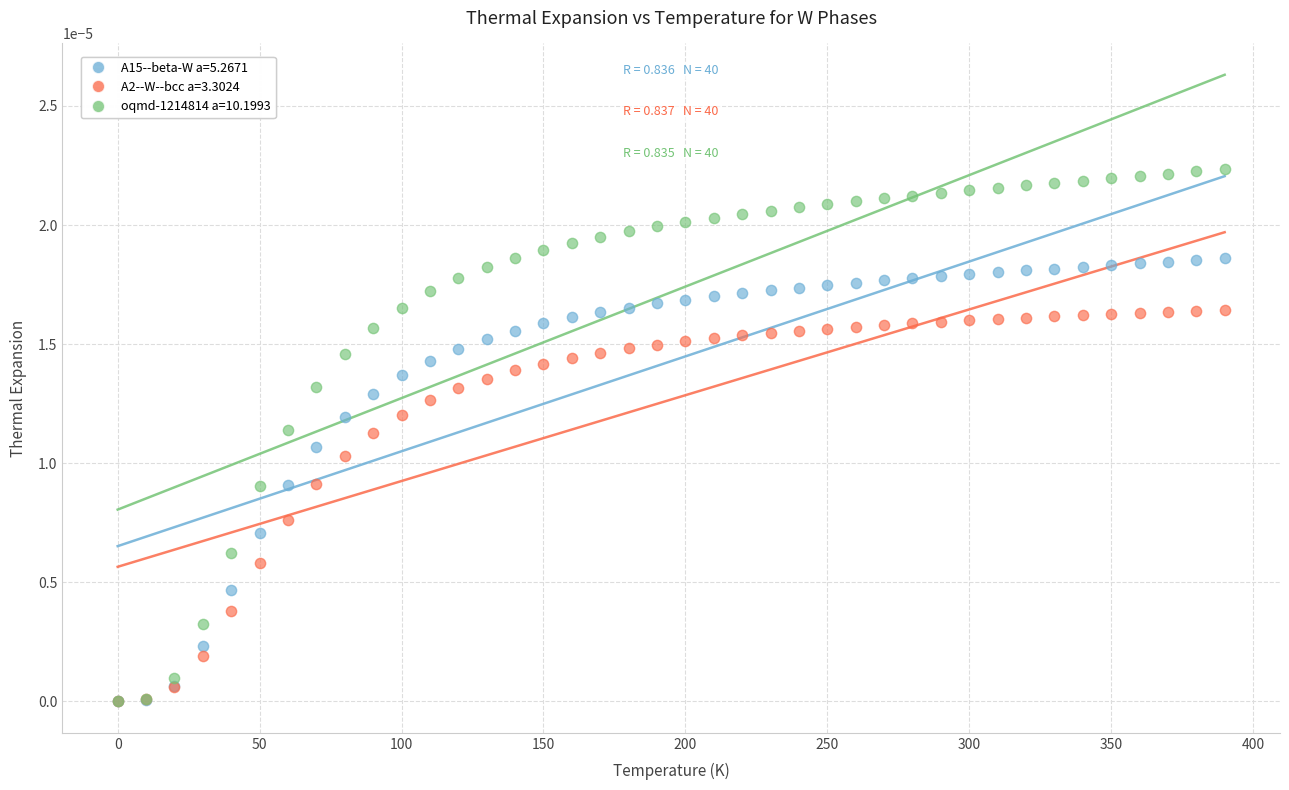

What are all the series names shown in the legend?

A15--beta-W a=5.2671, A2--W--bcc a=3.3024, oqmd-1214814 a=10.1993